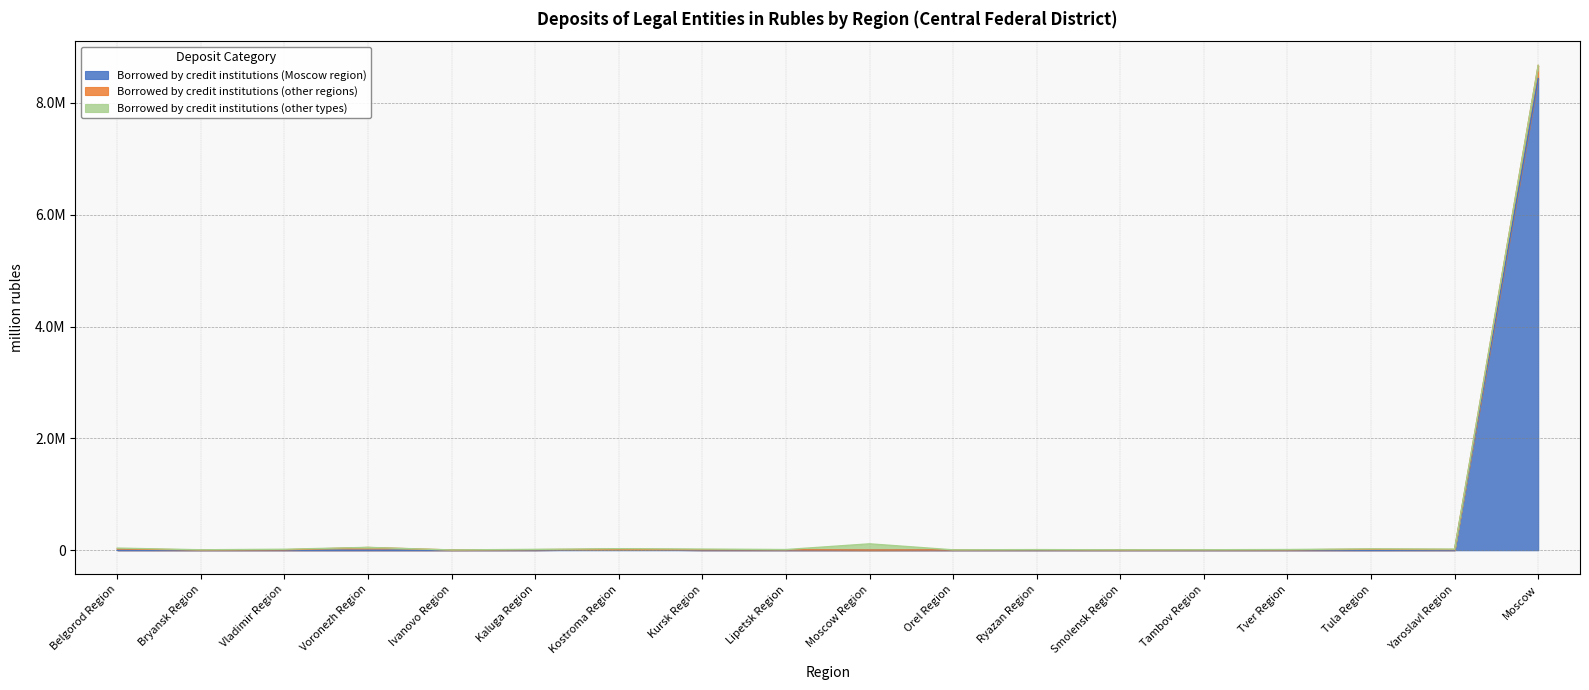

What is the difference between the highest and lowest values at Belgorod Region?

23800